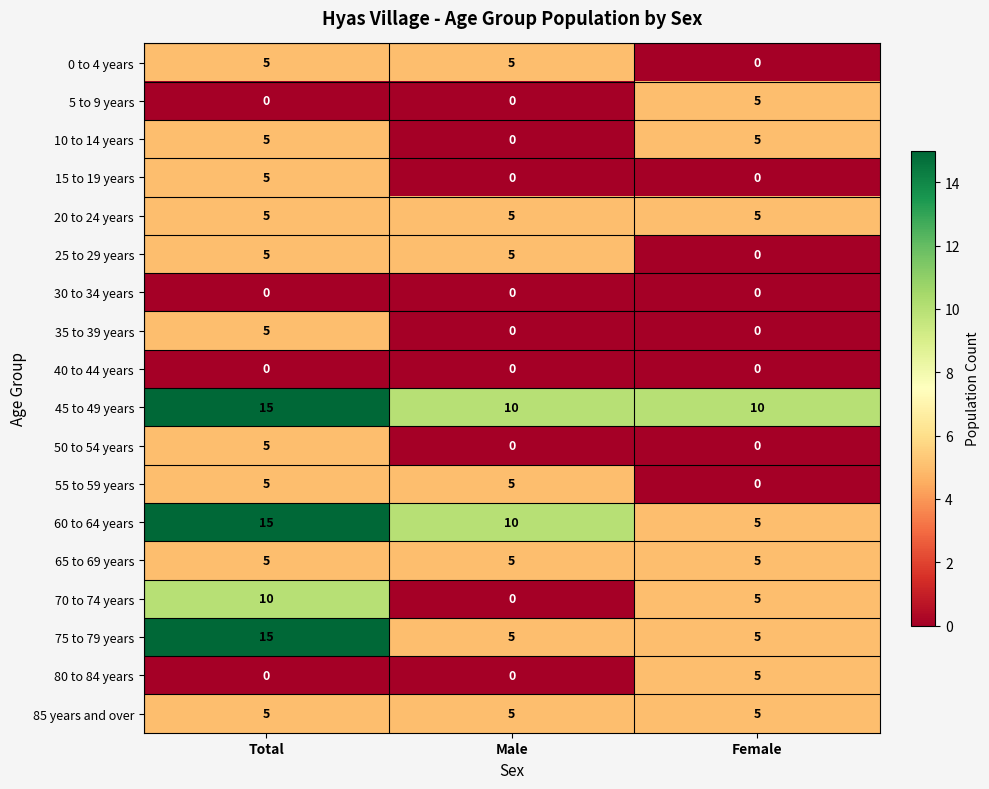

How many values in 50 to 54 years are above zero?

1